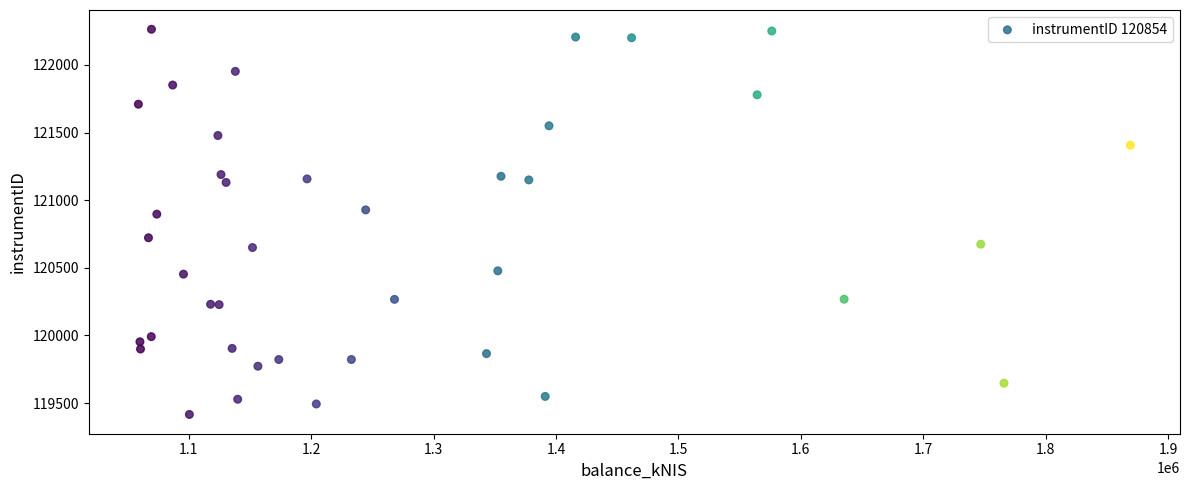

What Y value in the scatter plot is closest to 120839?

120896.7